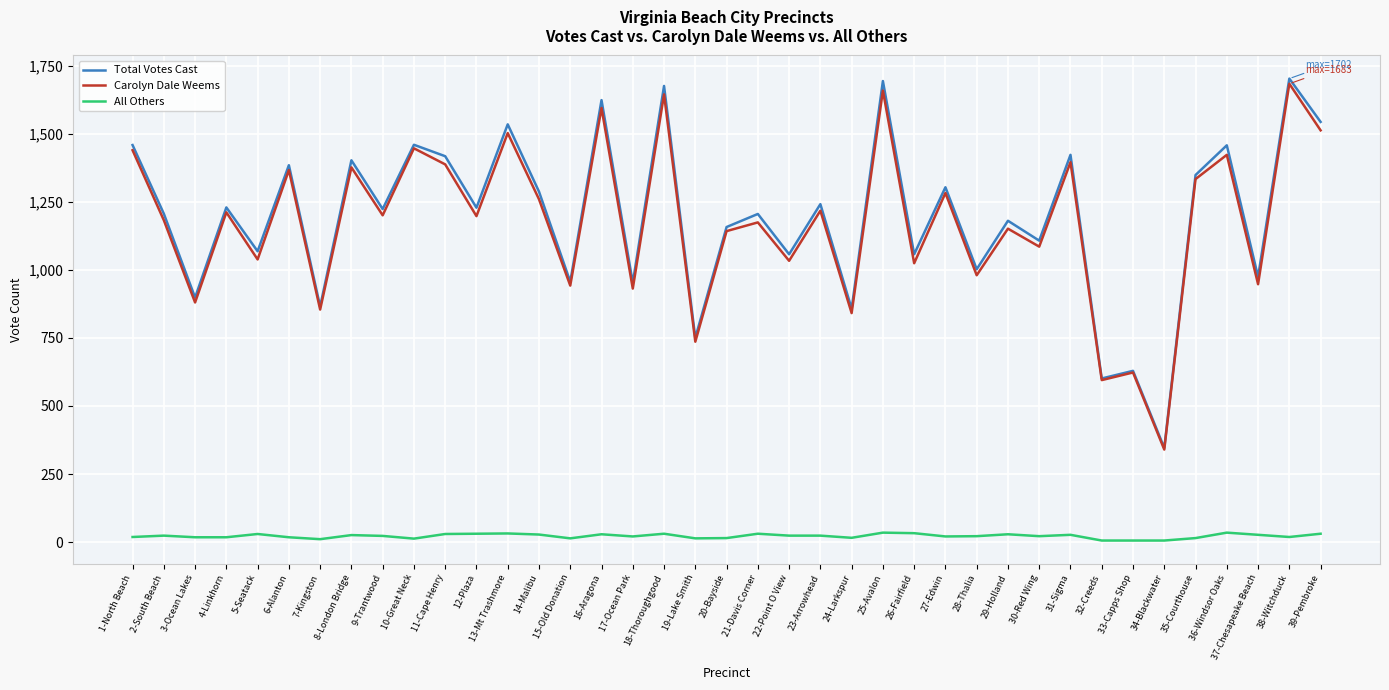

True or false: All Others and Total Votes Cast cross at least once.

False